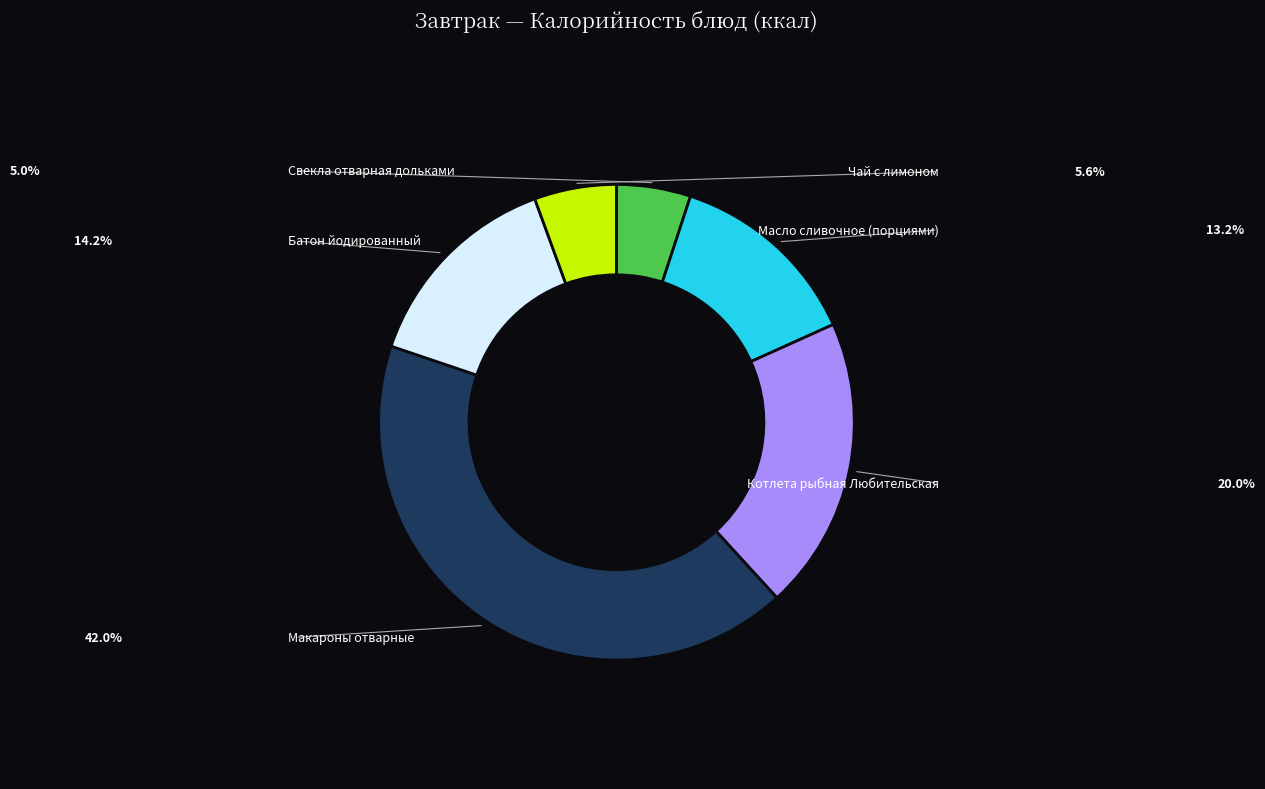

Does Свекла отварная дольками account for over 50% of the chart?

No